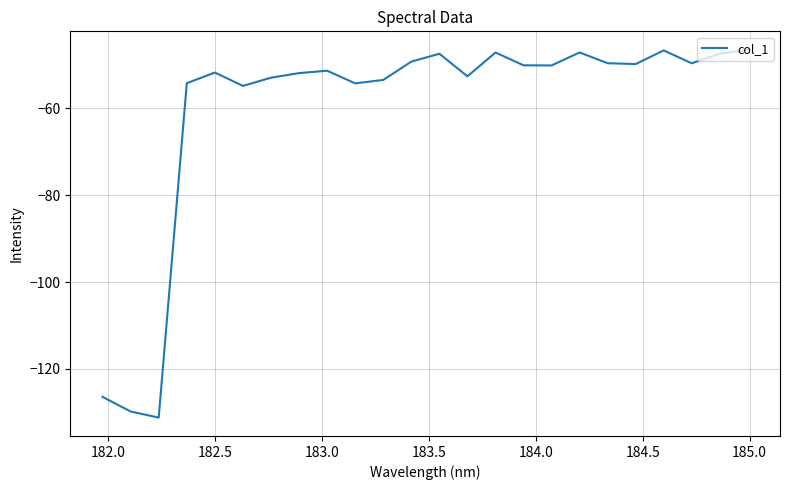

True or false: the data has more than 0 interior local peaks.

True